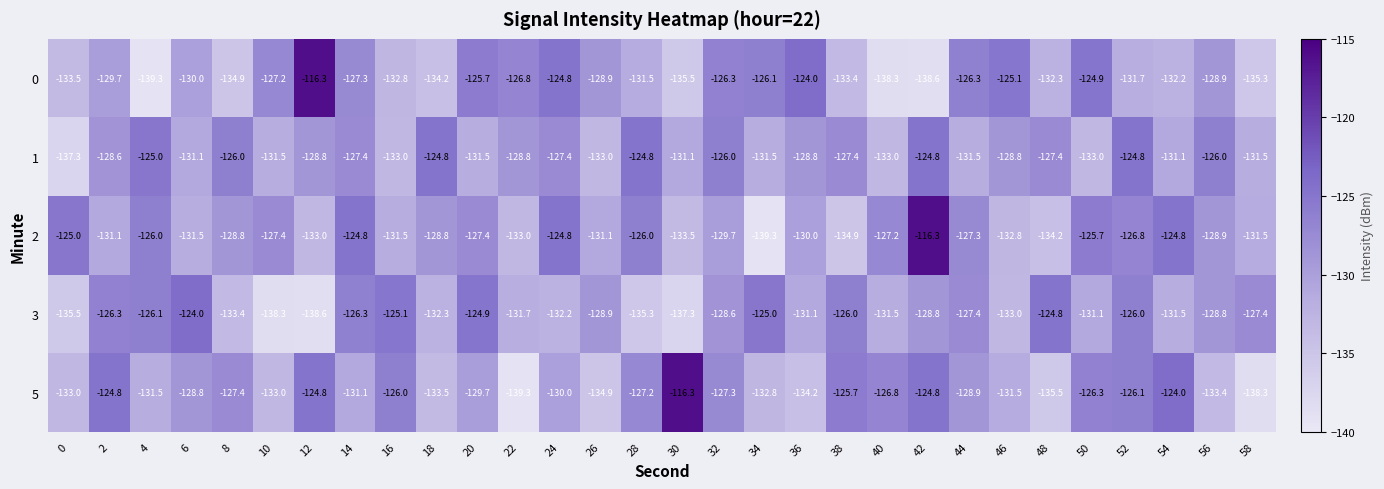

What is the difference between the 2 values at 42 and 10?

11.1